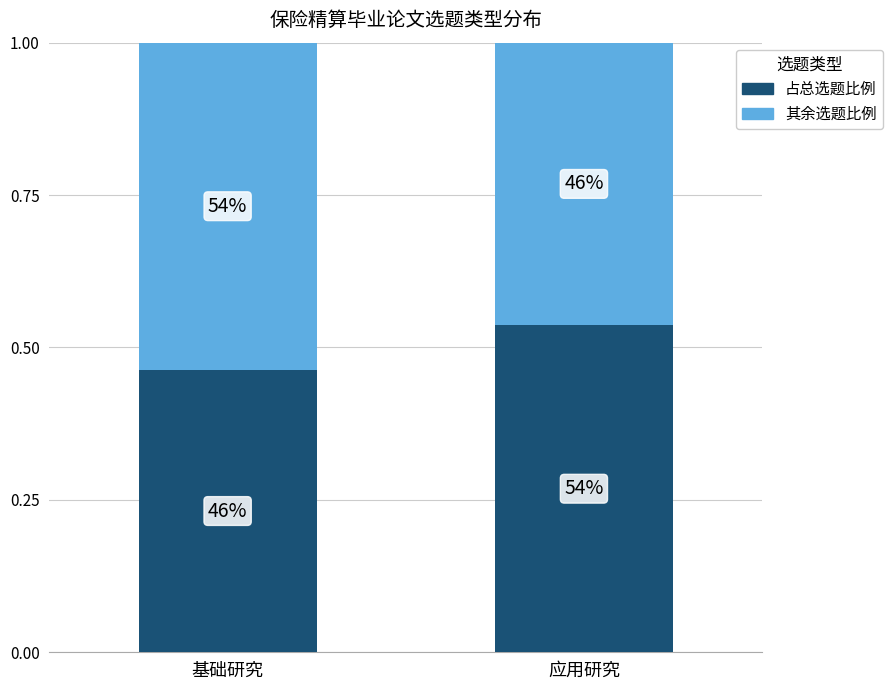

What is the average value of the 其余选题比例 series?

0.5